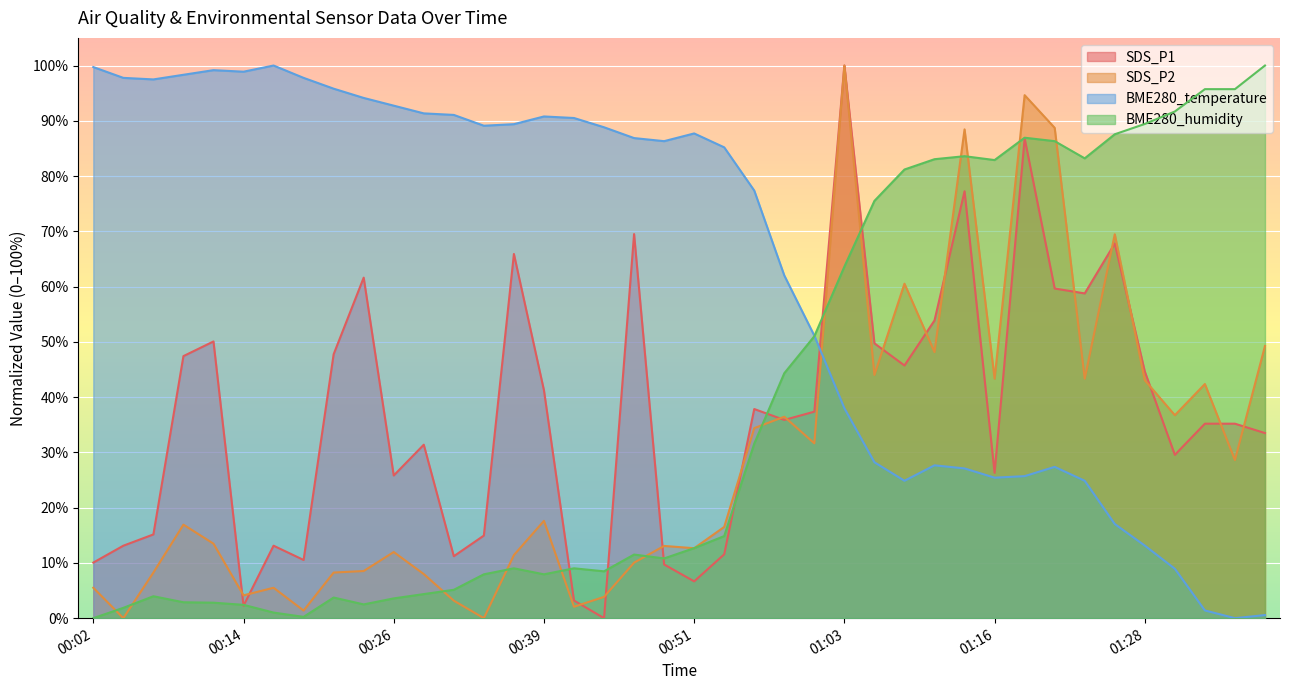

The BME280_temperature series shows 25.4 at 01:16. True or false?

True